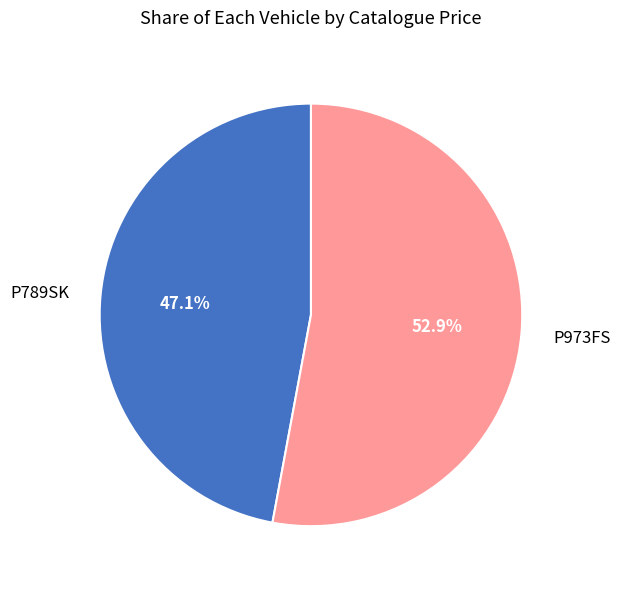

Is P973FS the majority of the pie?

Yes